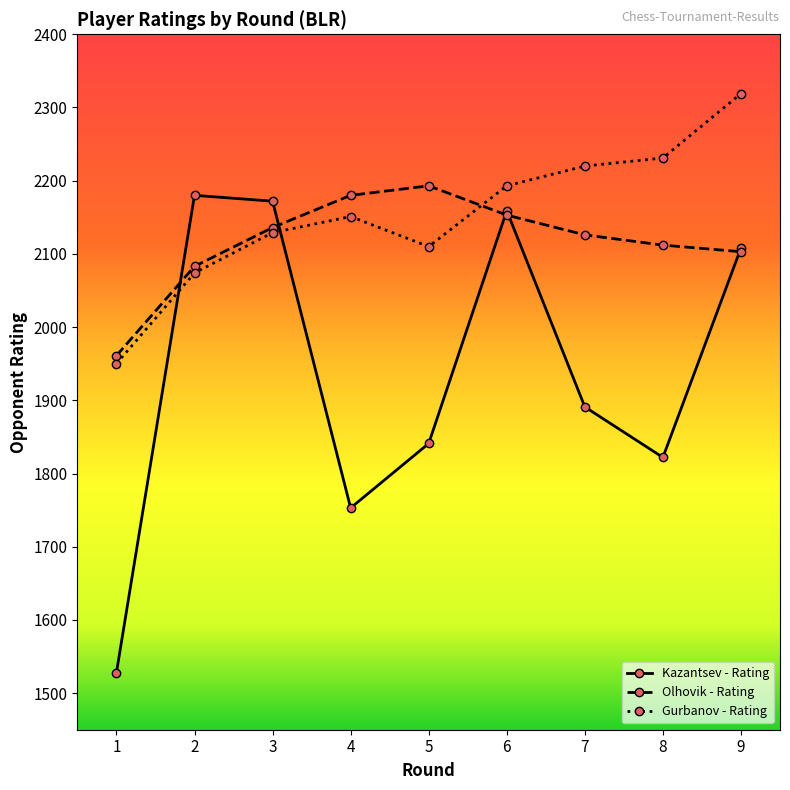

Rank the series at 5 from highest to lowest value.

Olhovik - Rating, Gurbanov - Rating, Kazantsev - Rating